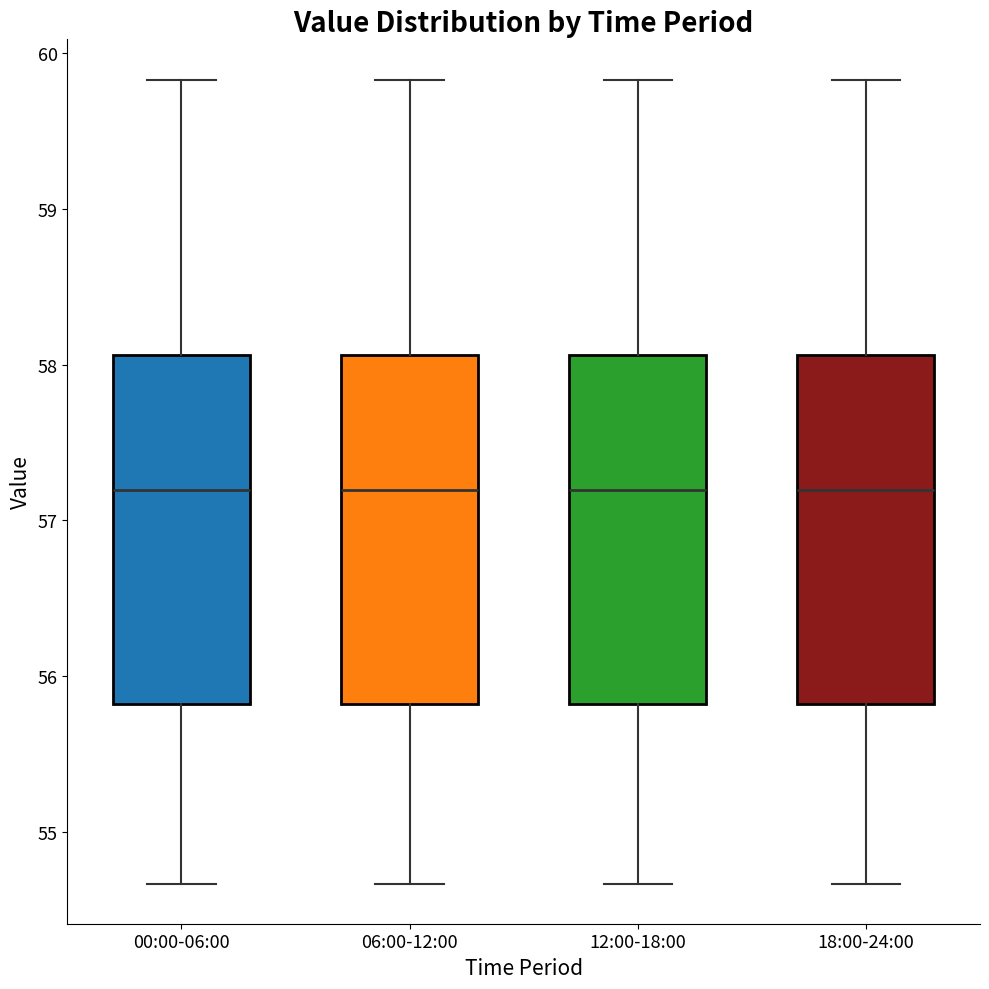

Reading left to right, read every box against the y-axis: the position of its median line, the range the box covers, and the ends of its whiskers. The values are not printed on the chart, so give them approximately, as read against the axis.

00:00-06:00: median 57.2, box 55.8 to 58.1, whiskers 54.7 to 59.8
06:00-12:00: median 57.2, box 55.8 to 58.1, whiskers 54.7 to 59.8
12:00-18:00: median 57.2, box 55.8 to 58.1, whiskers 54.7 to 59.8
18:00-24:00: median 57.2, box 55.8 to 58.1, whiskers 54.7 to 59.8